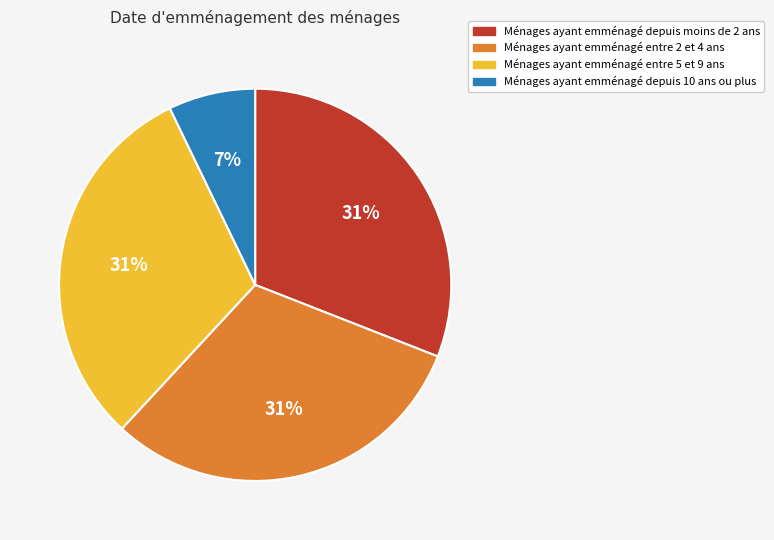

Is there a majority slice in this chart?

No